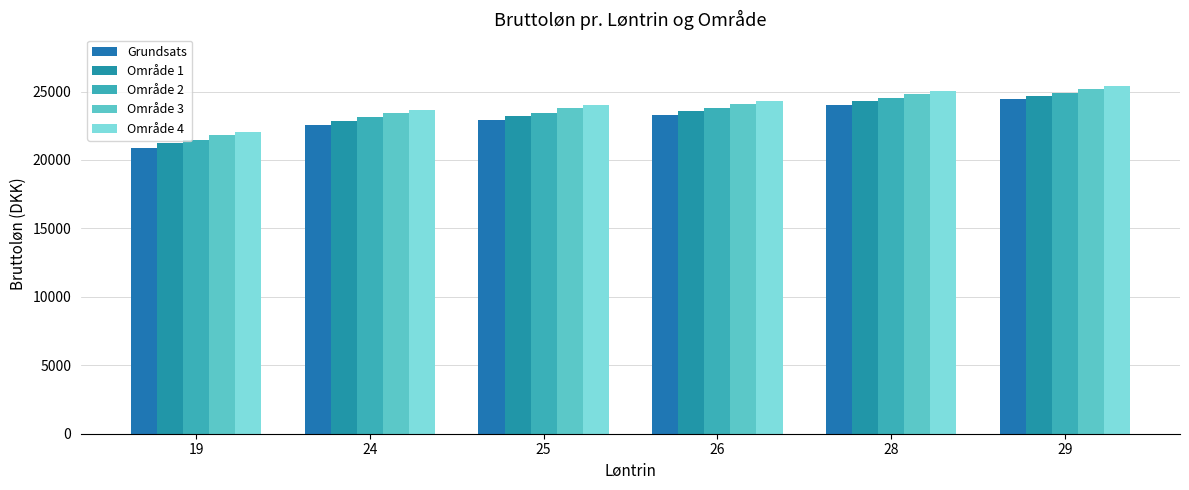

Reading right to left, extract all data points from this chart.

Grundsats: 24425.2	24028.7	23261.6	22890.7	22528.1	20875.3
Område 1: 24703.6	24320.9	23579.0	23219.3	22867.3	21216.6
Område 2: 24896.3	24523.2	23798.6	23446.7	23102.2	21452.9
Område 3: 25174.5	24815.3	24115.9	23775.5	23441.4	21794.2
Område 4: 25367.3	25017.5	24335.5	24002.9	23676.2	22030.5